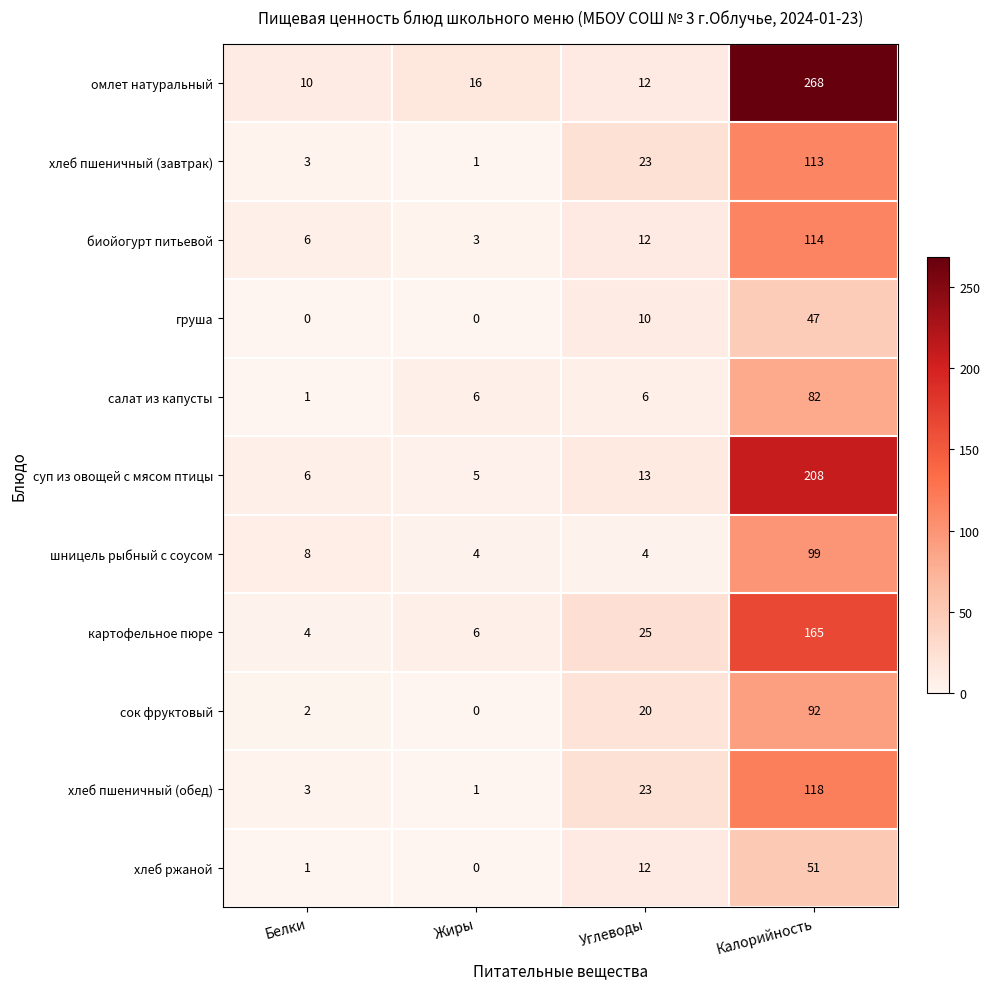

Rank the series by their maximum value, from lowest to highest.

груша, хлеб ржаной, салат из капусты, сок фруктовый, шницель рыбный с соусом, хлеб пшеничный (завтрак), биойогурт питьевой, хлеб пшеничный (обед), картофельное пюре, суп из овощей с мясом птицы, омлет натуральный